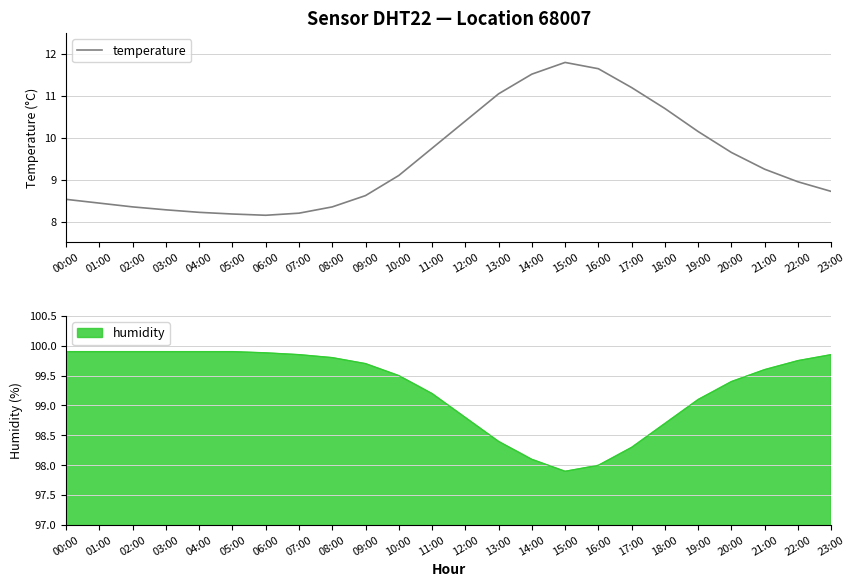

What is the sum of all values?

227.2